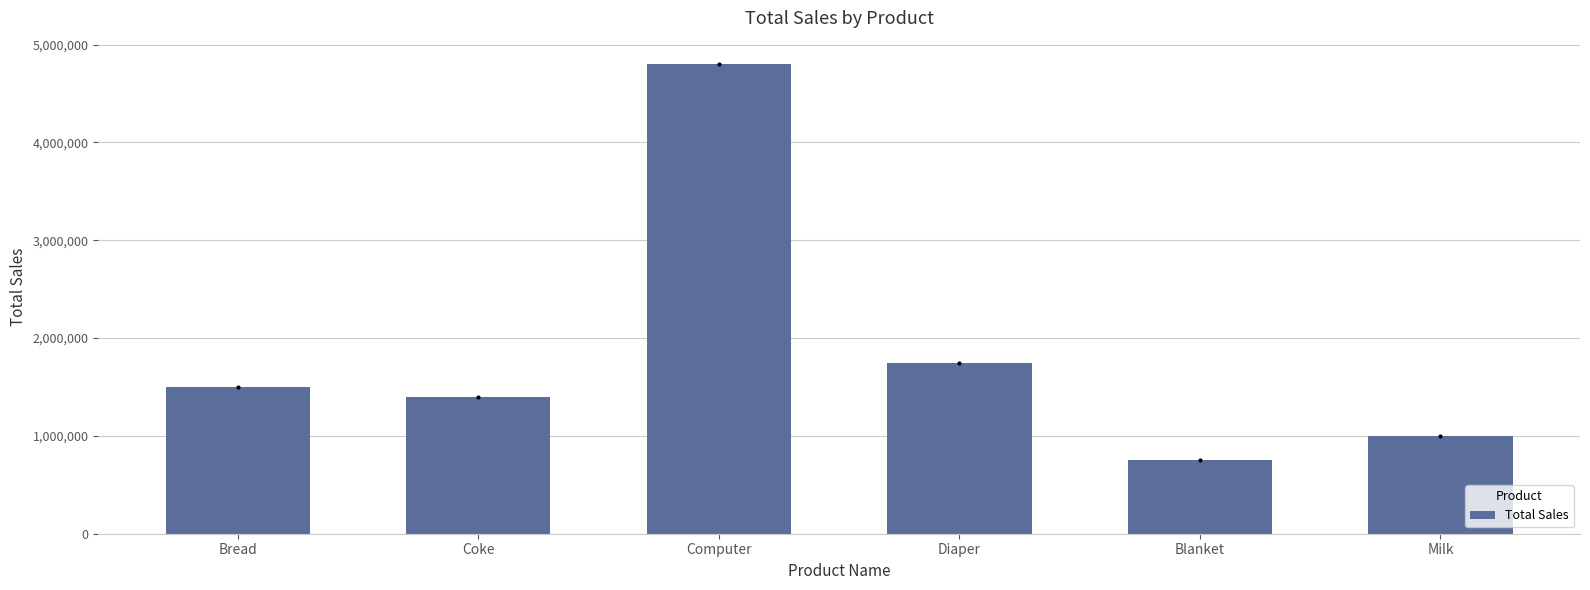

What is the label of the 1st bar from the right?

Milk